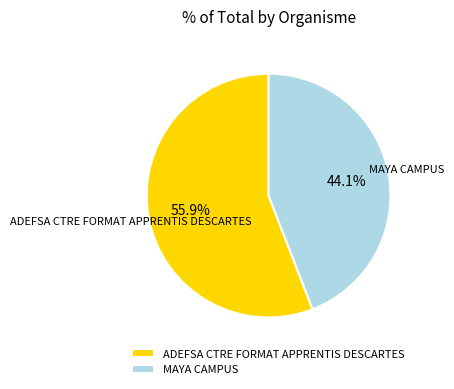

Rank the categories by value from highest to lowest.

ADEFSA CTRE FORMAT APPRENTIS DESCARTES, MAYA CAMPUS